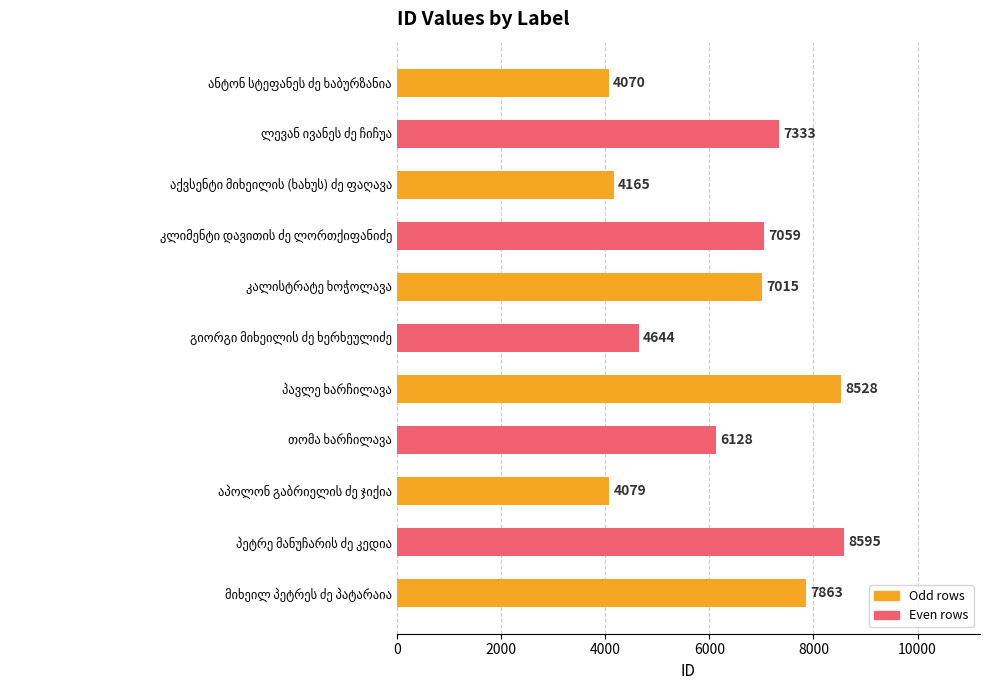

What is the sum of all values?

69479